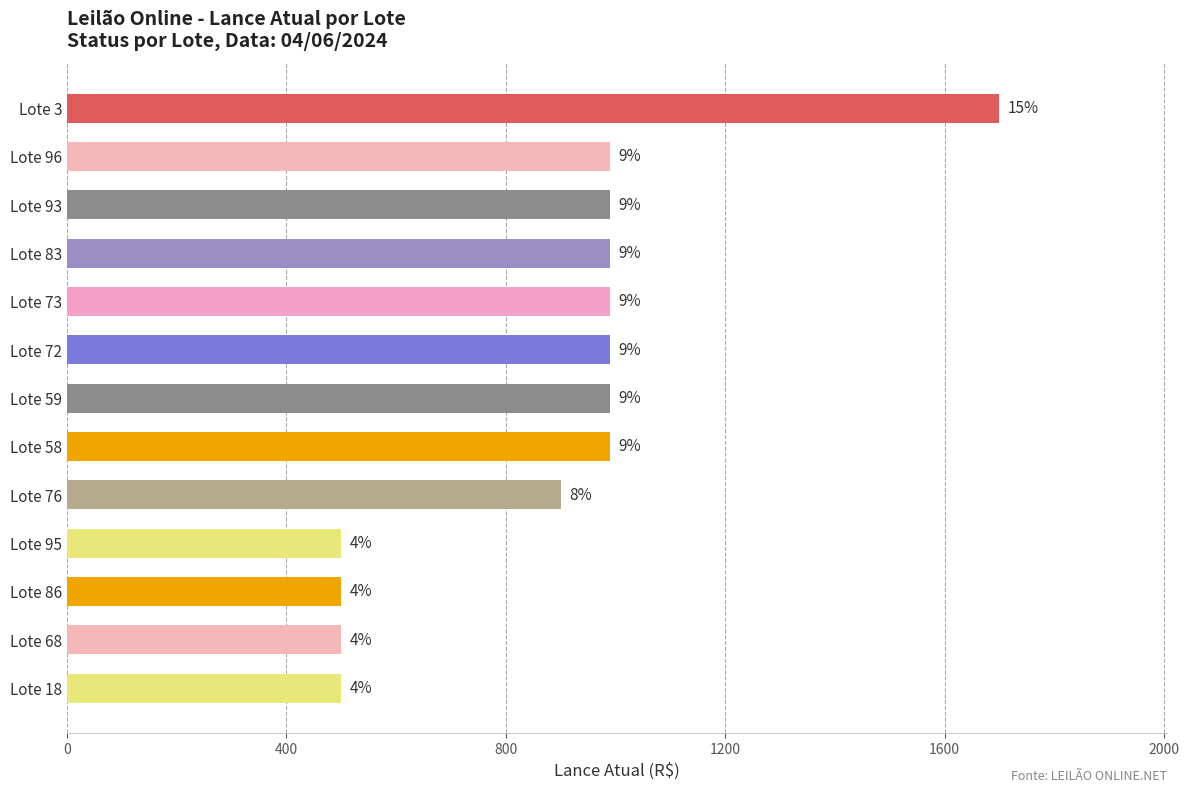

What is the smallest value displayed?

500